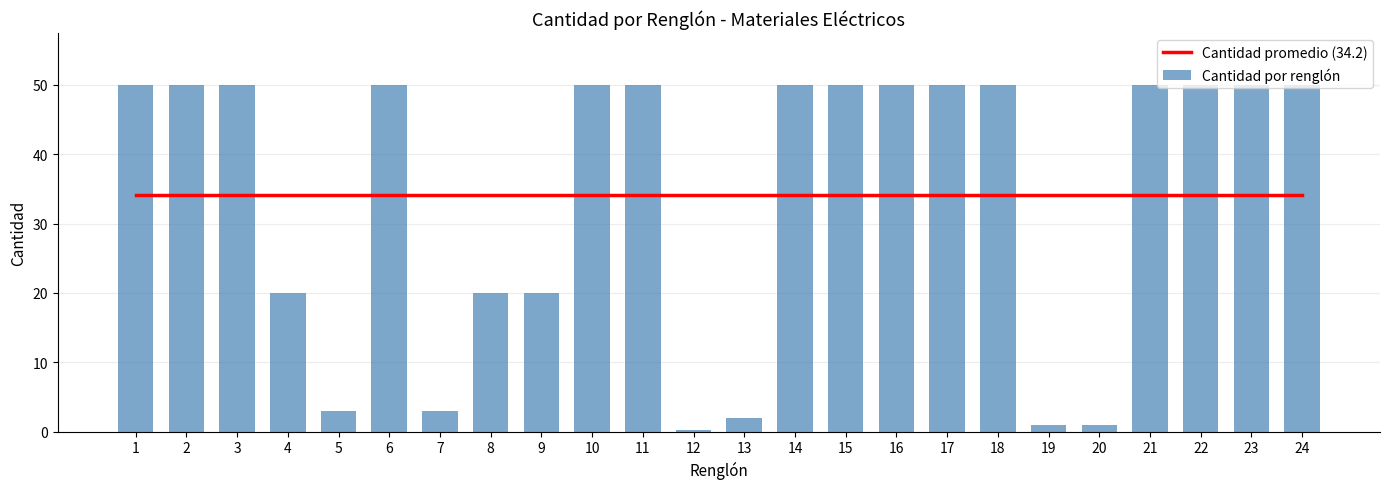

At which label does Cantidad por renglón reach its minimum?

12